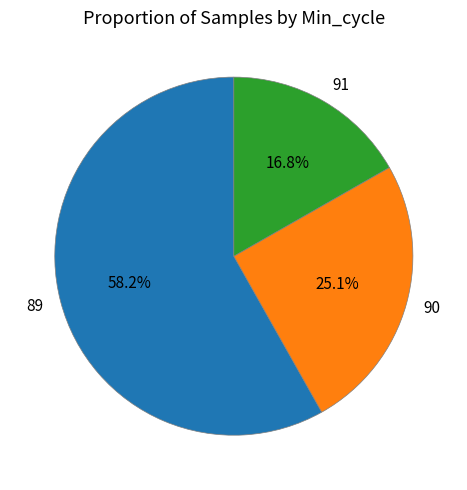

Approximately how many times larger is the value at 90 compared to 89?

0.4